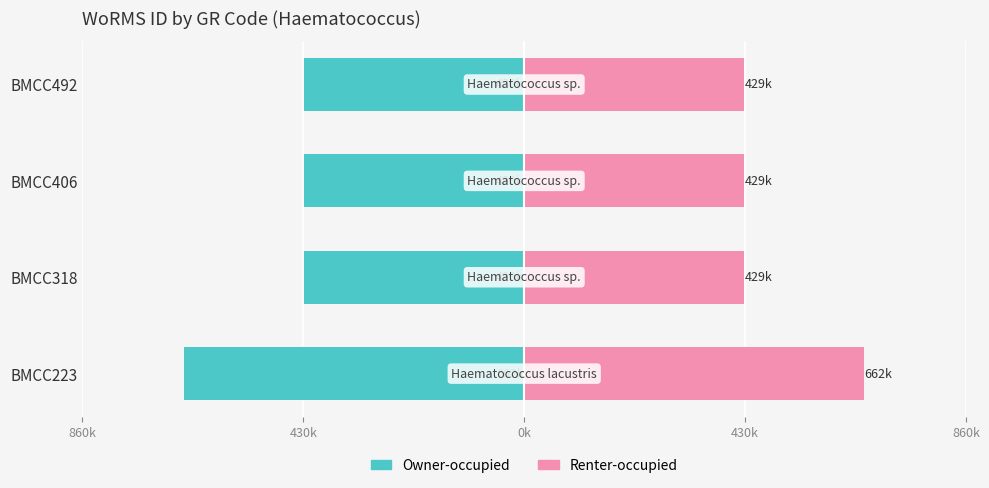

Are the bars grouped side by side (vs. stacked)?

Yes